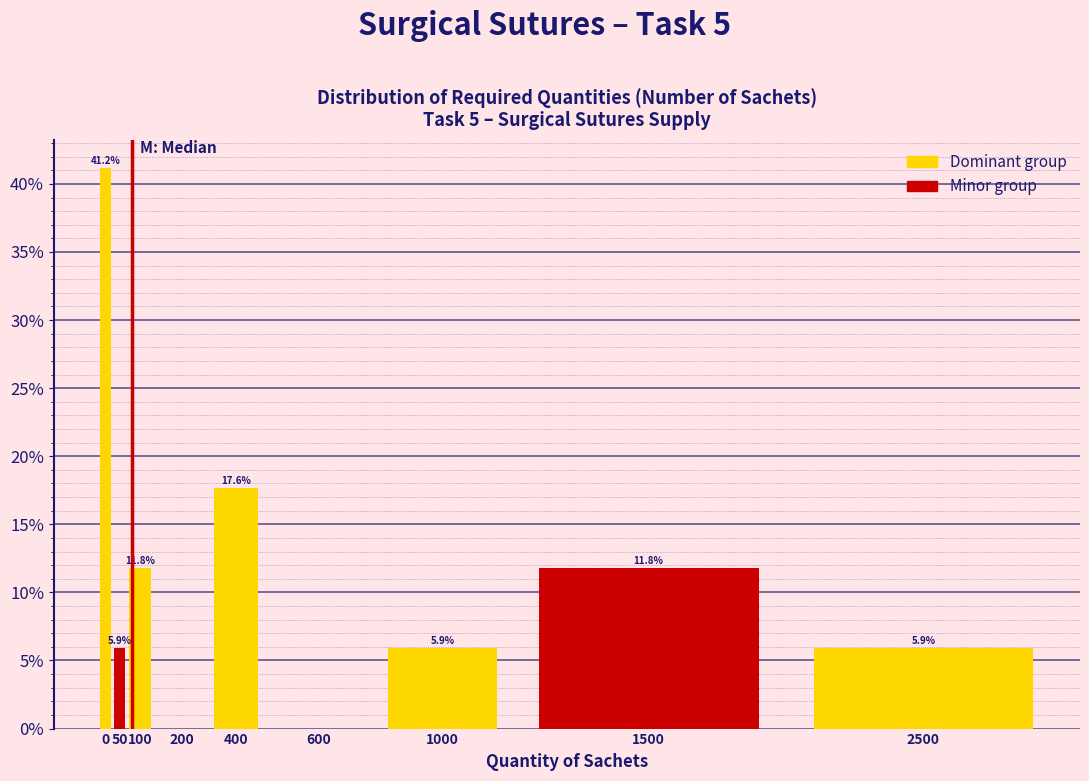

Reading left to right, extract all data points from this chart.

0=41.2	50=5.9	100=11.8	200=0.0	400=17.6	600=0.0	1000=5.9	1500=11.8	2500=5.9